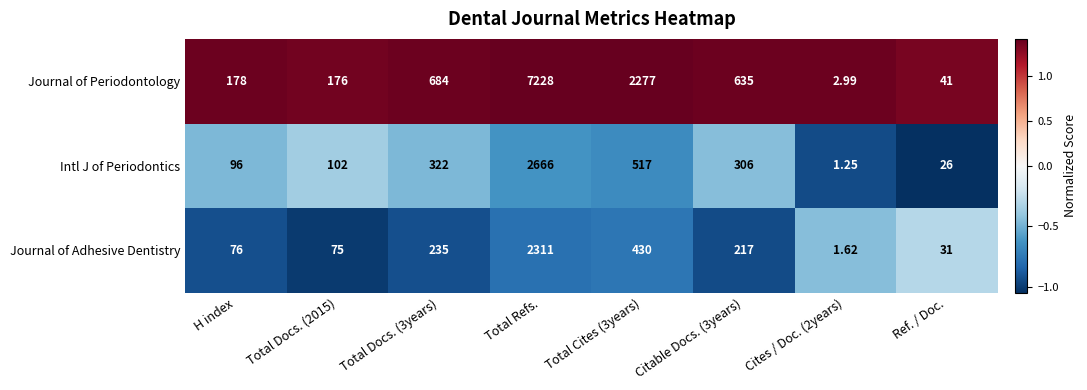

Which category has the highest value across all series?

Total Refs.